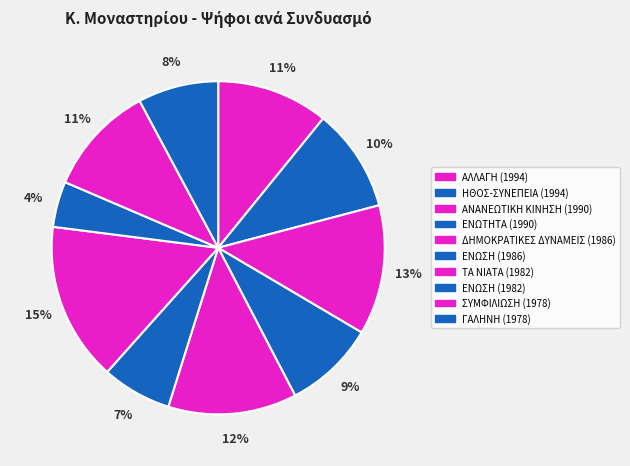

What percentage is the ΑΛΛΑΓΗ slice, to the nearest percent?

11%